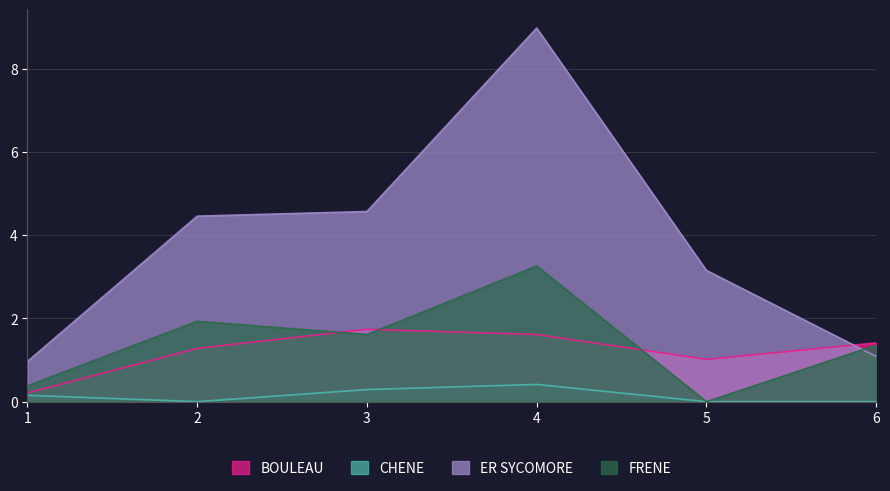

True or false: BOULEAU and CHENE intersect in this chart.

False